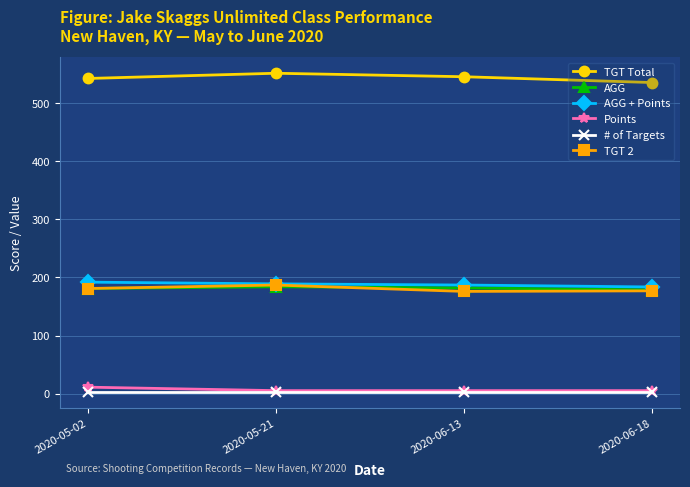

What is the average value of the AGG + Points series?

187.9